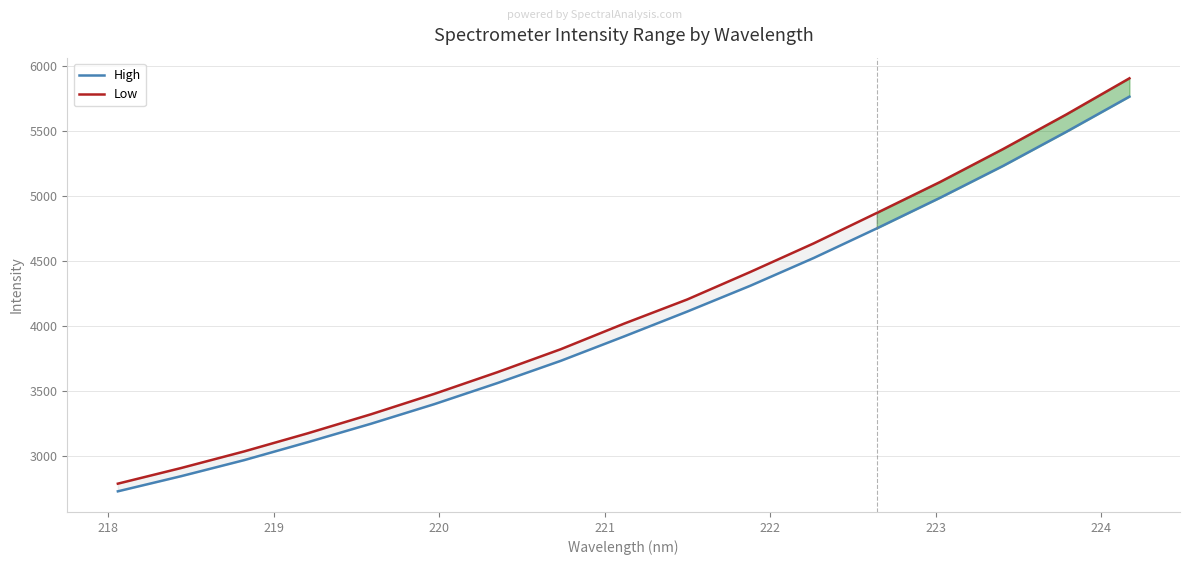

Rank the series by their maximum value, from highest to lowest.

Low, High